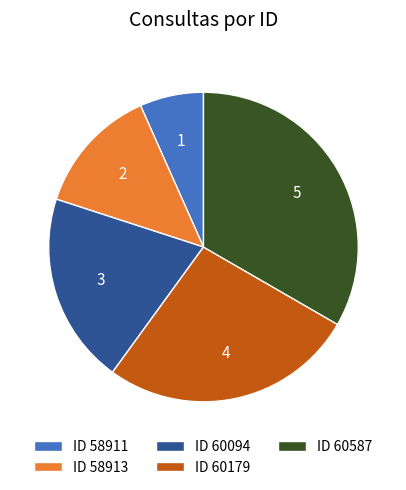

What is the largest slice in the pie chart?

ID 60587